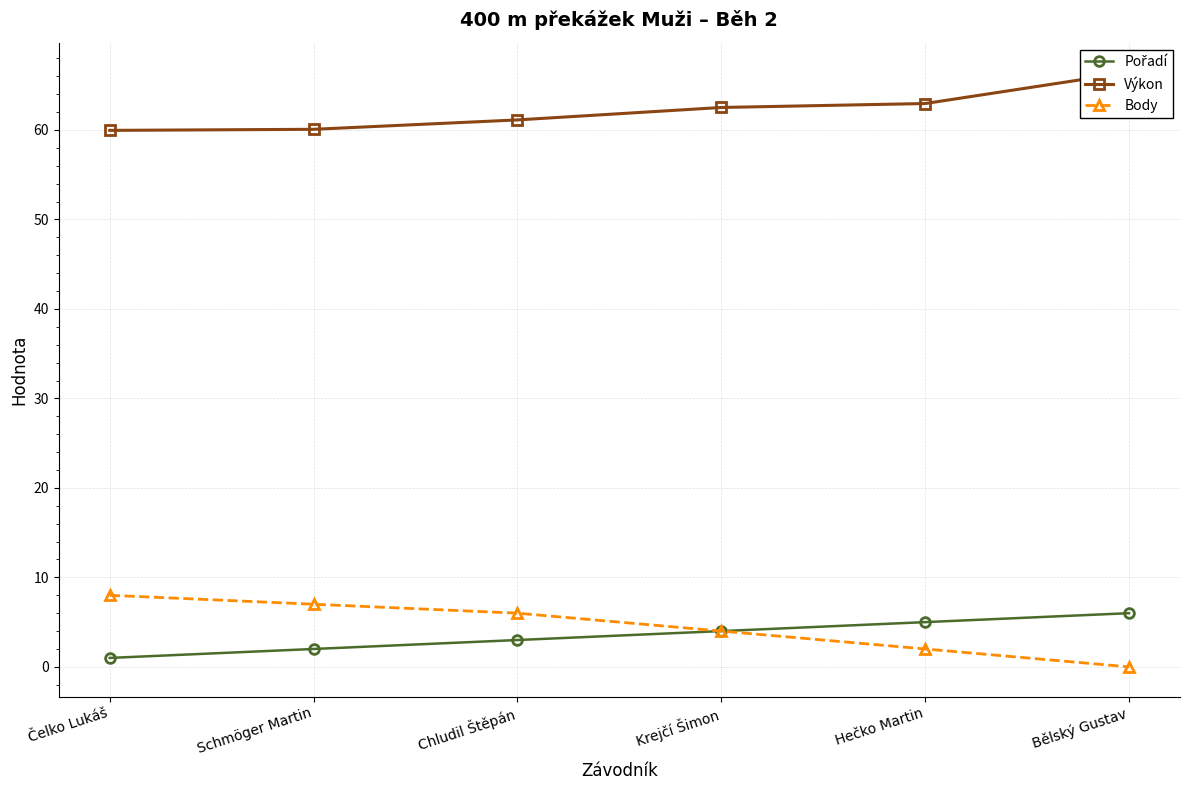

What is the value of the Body point at the 3rd from the left?

6